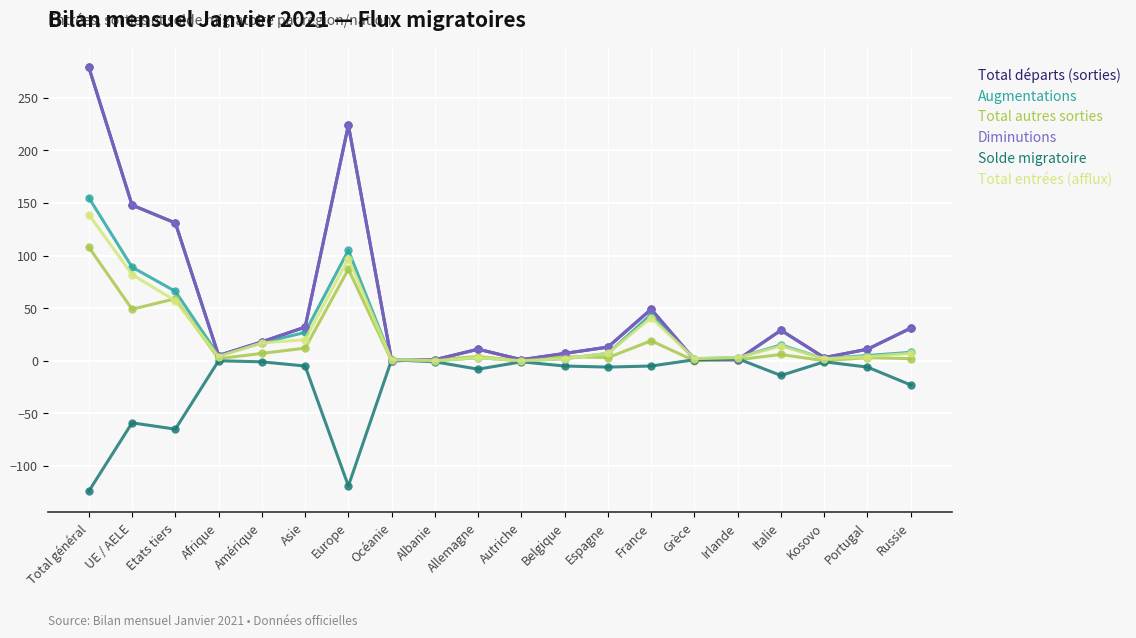

At which category is the sum across all series the highest?

Total général